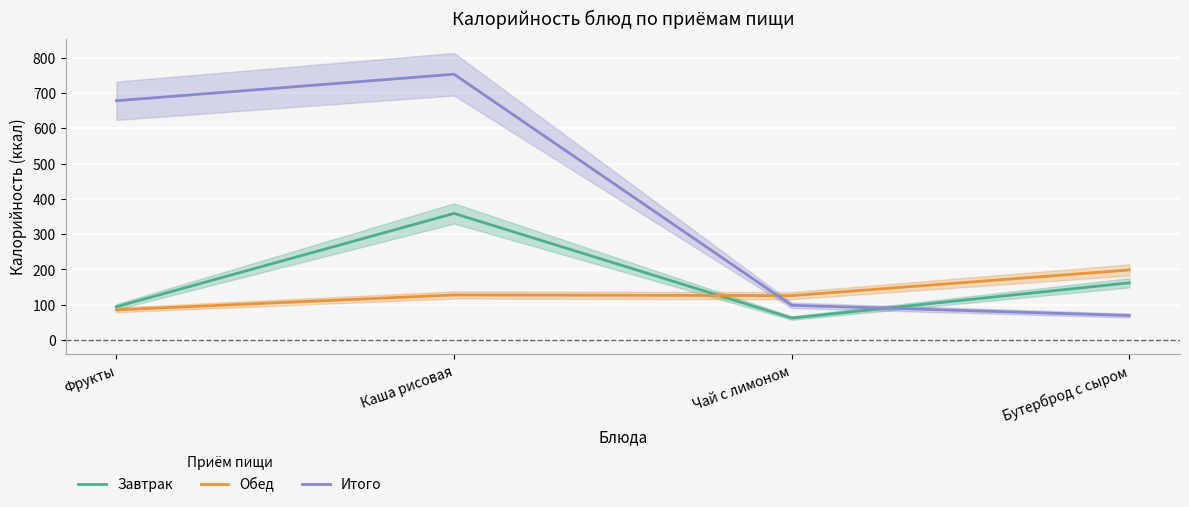

Which series has the largest total across all categories?

Итого